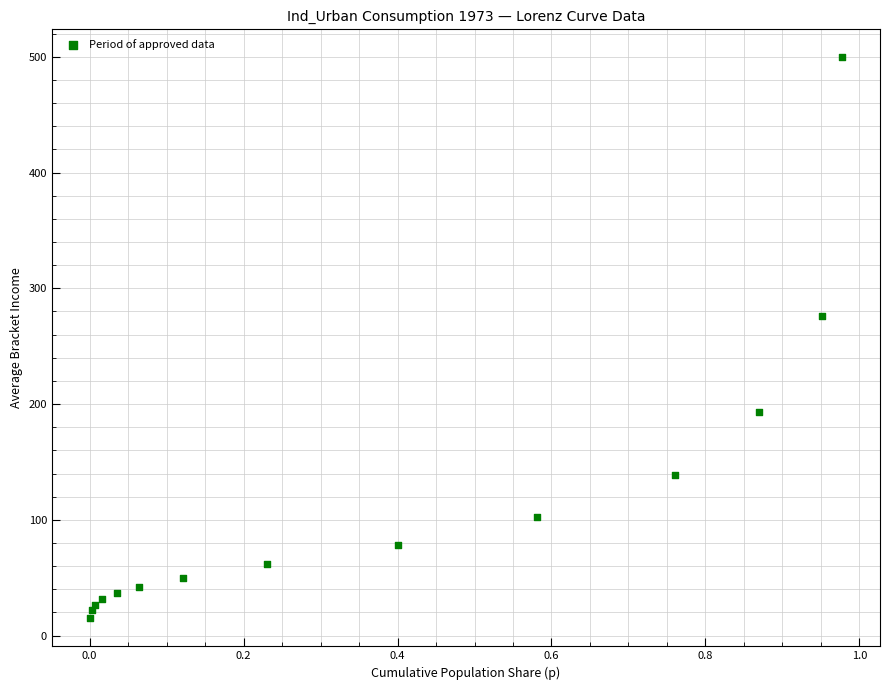

What Y value in the scatter plot is closest to 257?

275.9